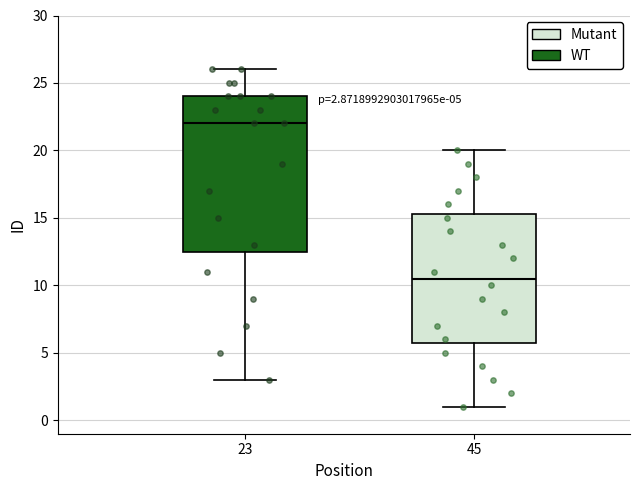

Which box has the highest median line?

23